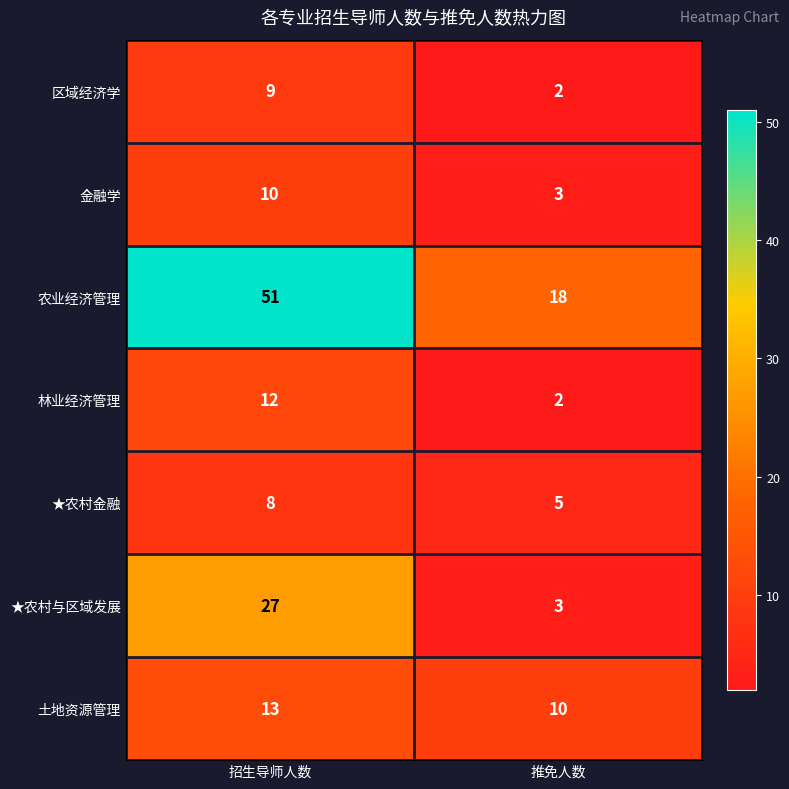

Reading left to right, list all the values displayed in this chart.

区域经济学: 9	2
金融学: 10	3
农业经济管理: 51	18
林业经济管理: 12	2
★农村金融: 8	5
★农村与区域发展: 27	3
土地资源管理: 13	10